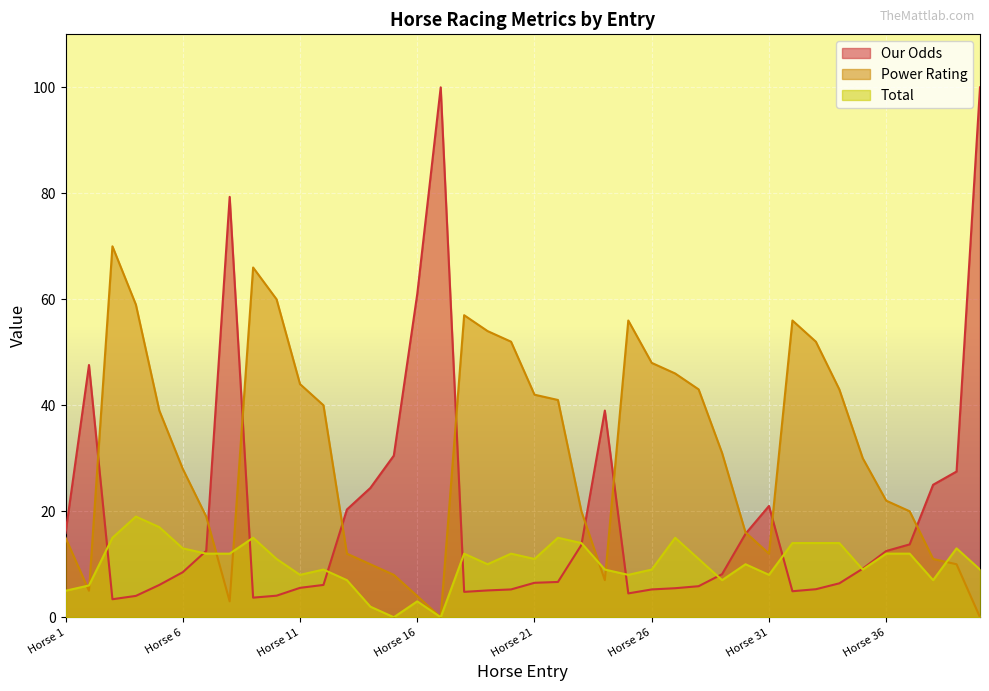

What is the average value of the Total series?

10.2